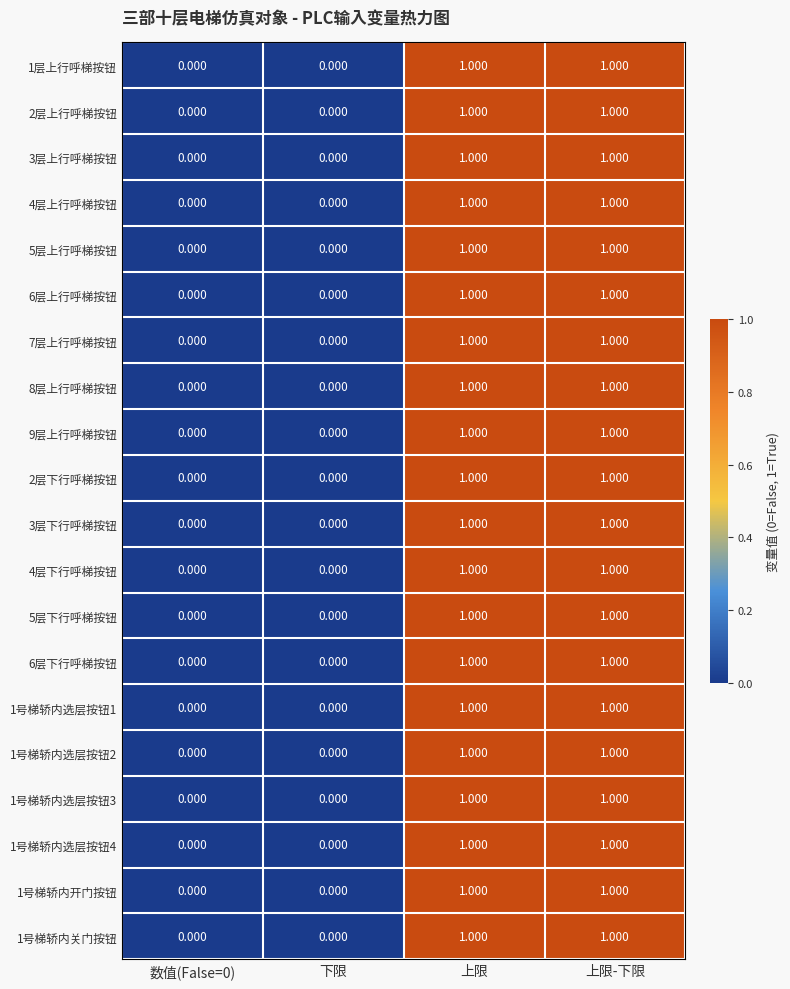

At 上限, list the series in order from smallest to largest.

1层上行呼梯按钮, 2层上行呼梯按钮, 3层上行呼梯按钮, 4层上行呼梯按钮, 5层上行呼梯按钮, 6层上行呼梯按钮, 7层上行呼梯按钮, 8层上行呼梯按钮, 9层上行呼梯按钮, 2层下行呼梯按钮, 3层下行呼梯按钮, 4层下行呼梯按钮, 5层下行呼梯按钮, 6层下行呼梯按钮, 1号梯轿内选层按钮1, 1号梯轿内选层按钮2, 1号梯轿内选层按钮3, 1号梯轿内选层按钮4, 1号梯轿内开门按钮, 1号梯轿内关门按钮